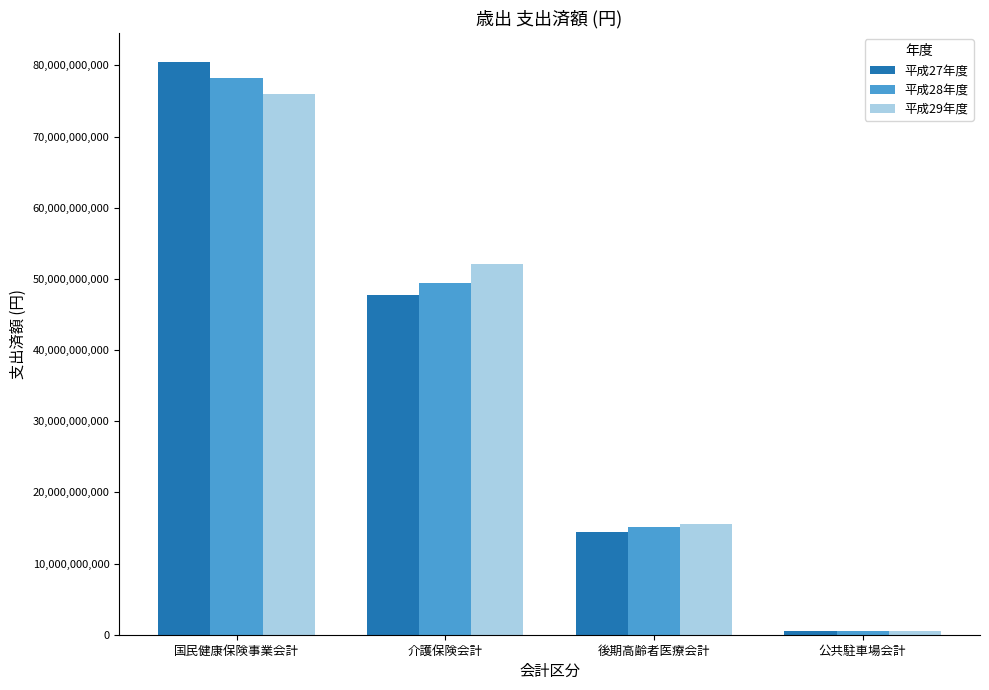

True or false: 平成28年度 has a value of 78295118909 at 国民健康保険事業会計.

True